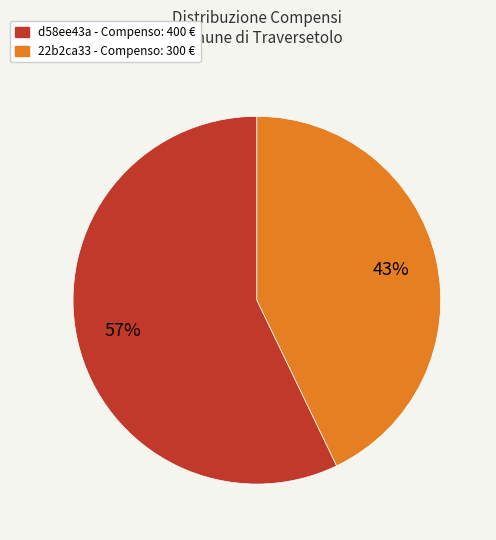

Do d58ee43a - Compenso: 400 € and 22b2ca33 - Compenso: 300 € together represent more than half of the pie?

Yes